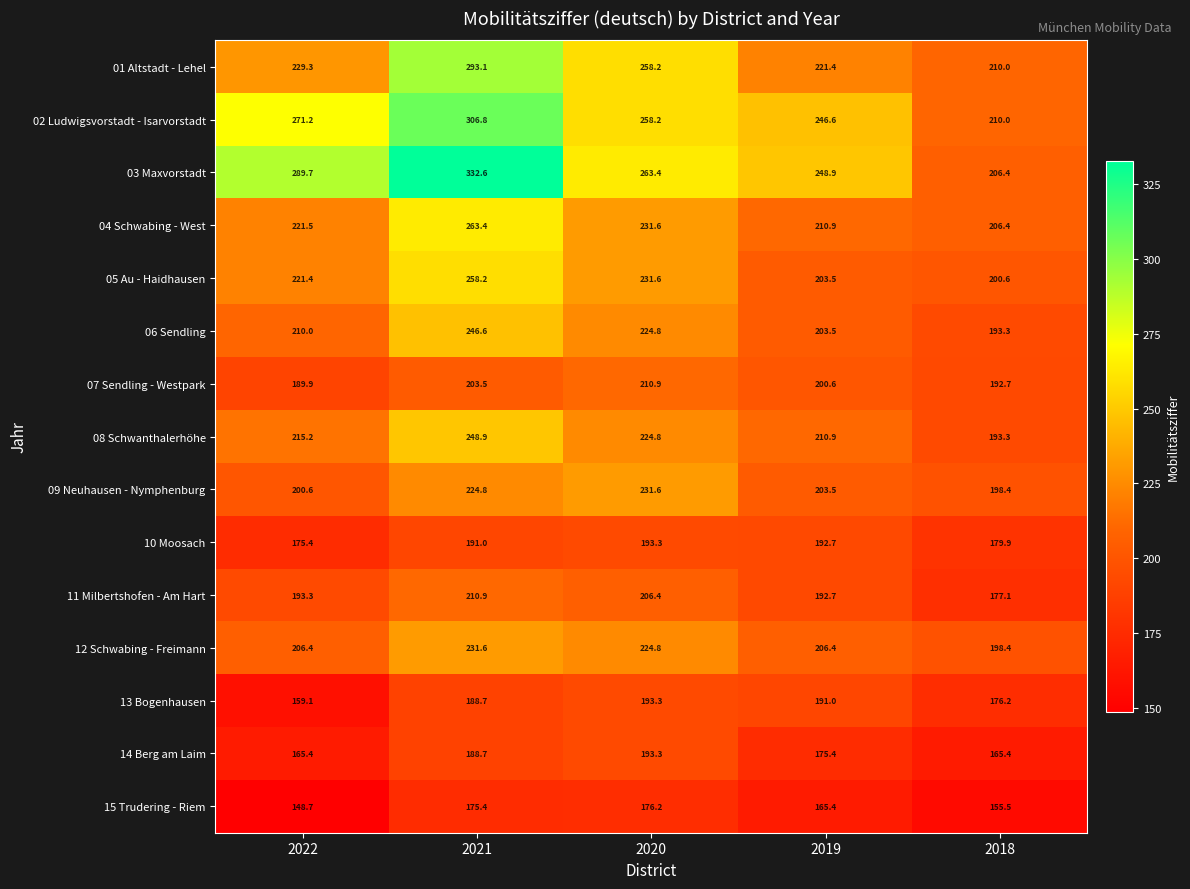

True or false: 09 Neuhausen - Nymphenburg has a value of 203.5 at 2019.

True